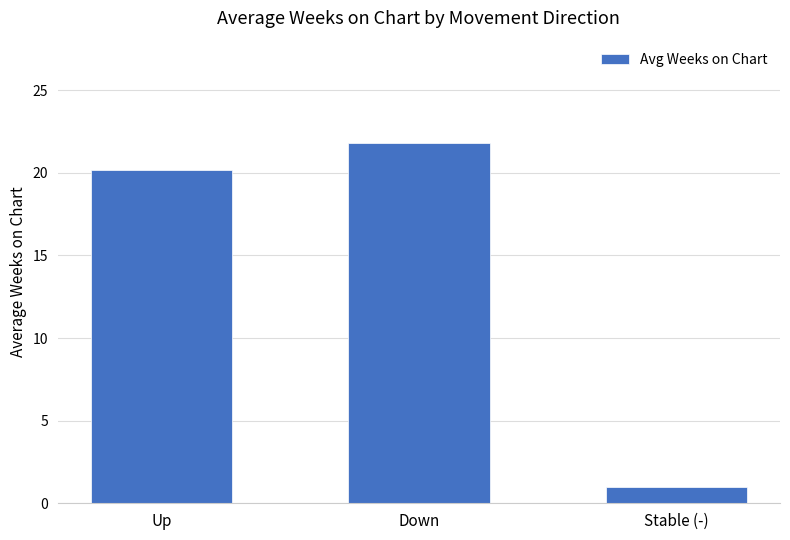

What is the difference between the second highest and minimum values?

19.2